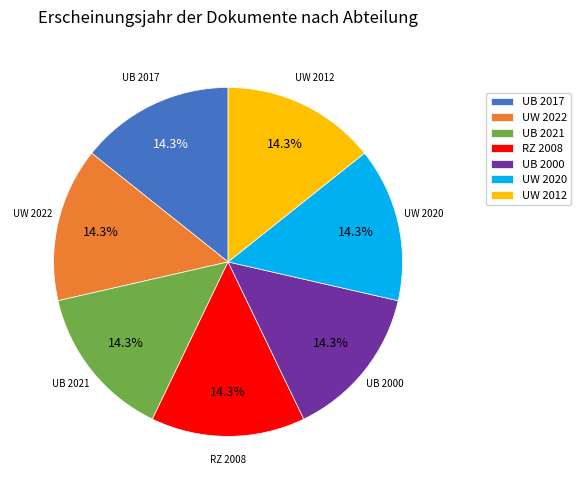

How many slices are in this pie chart?

7